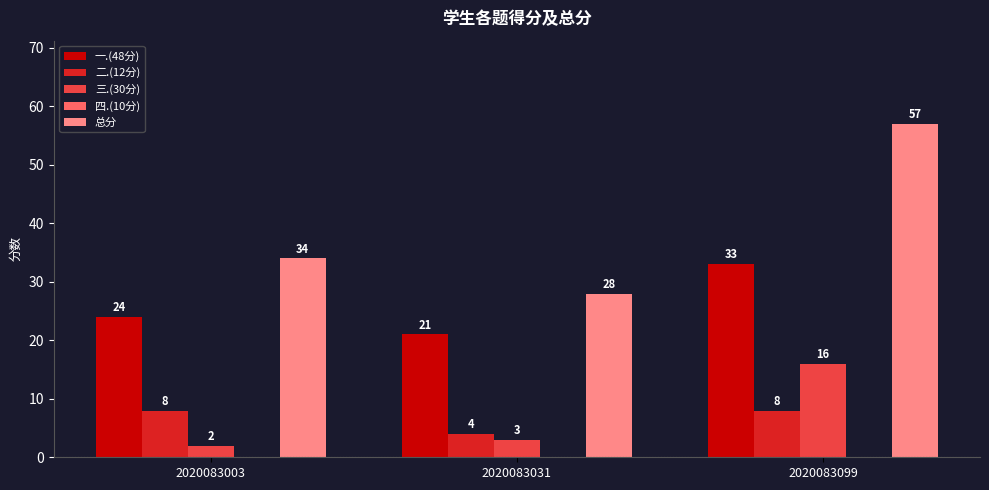

How many 总分 values are between 28 and 57?

3